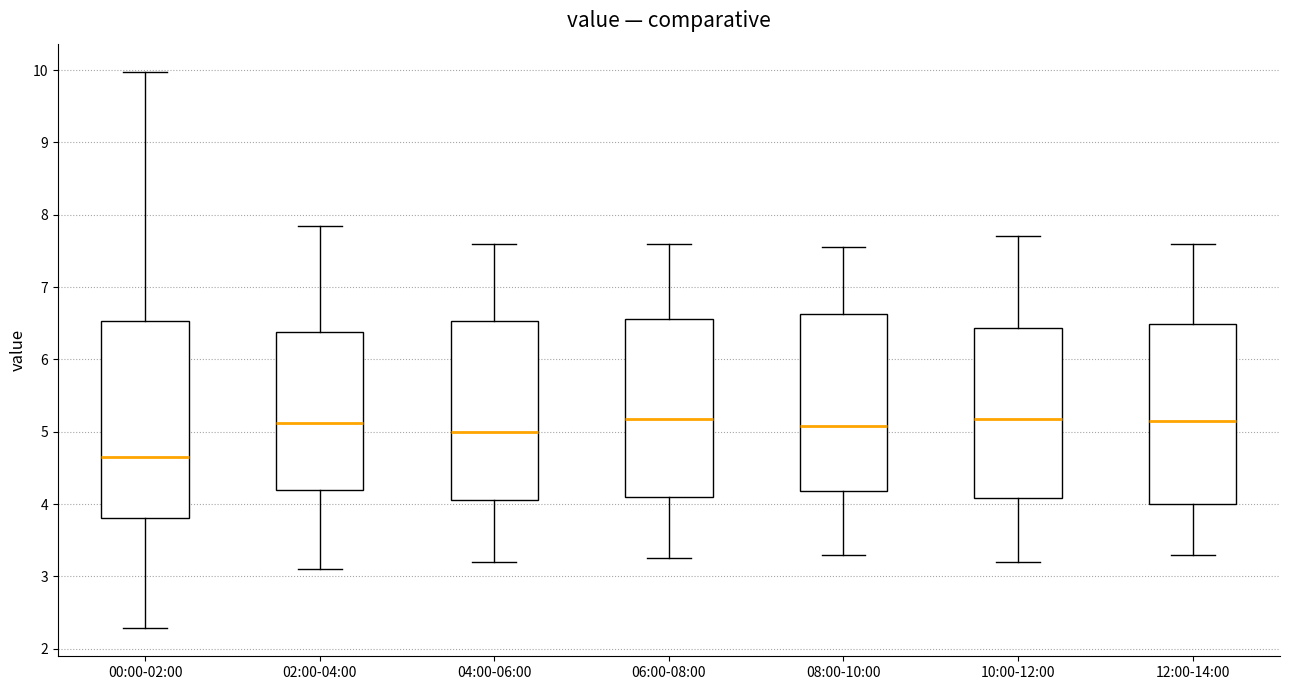

Where is the lower edge of the box for 10:00-12:00 on the y-axis? The values are not printed on the chart, so give them approximately, as read against the axis.

4.1